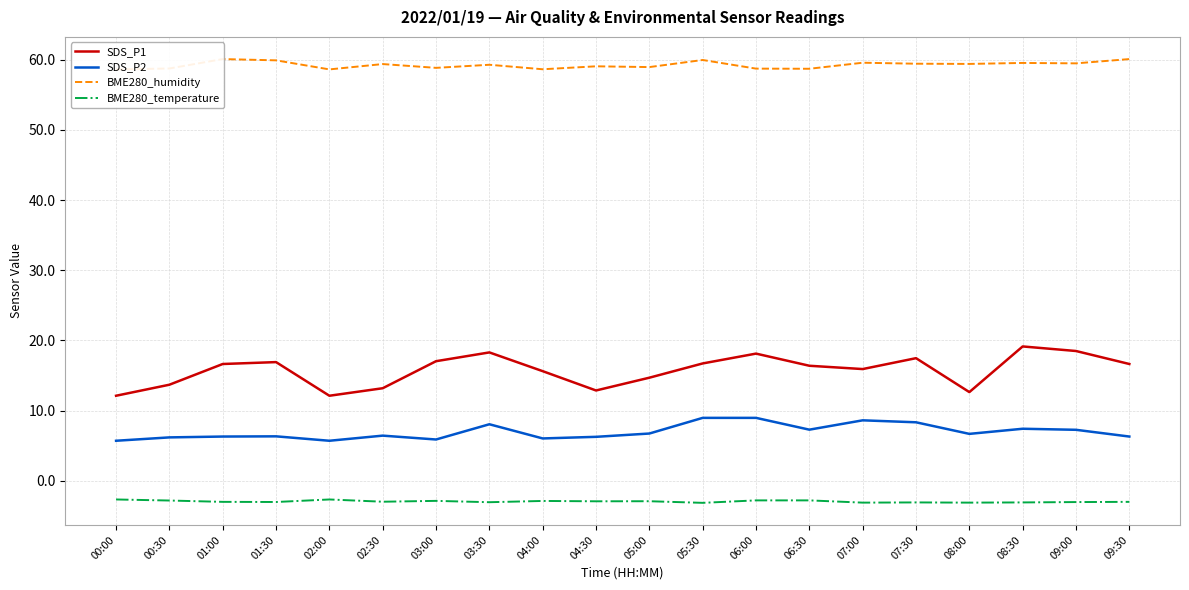

True or false: SDS_P1 and SDS_P2 intersect in this chart.

False